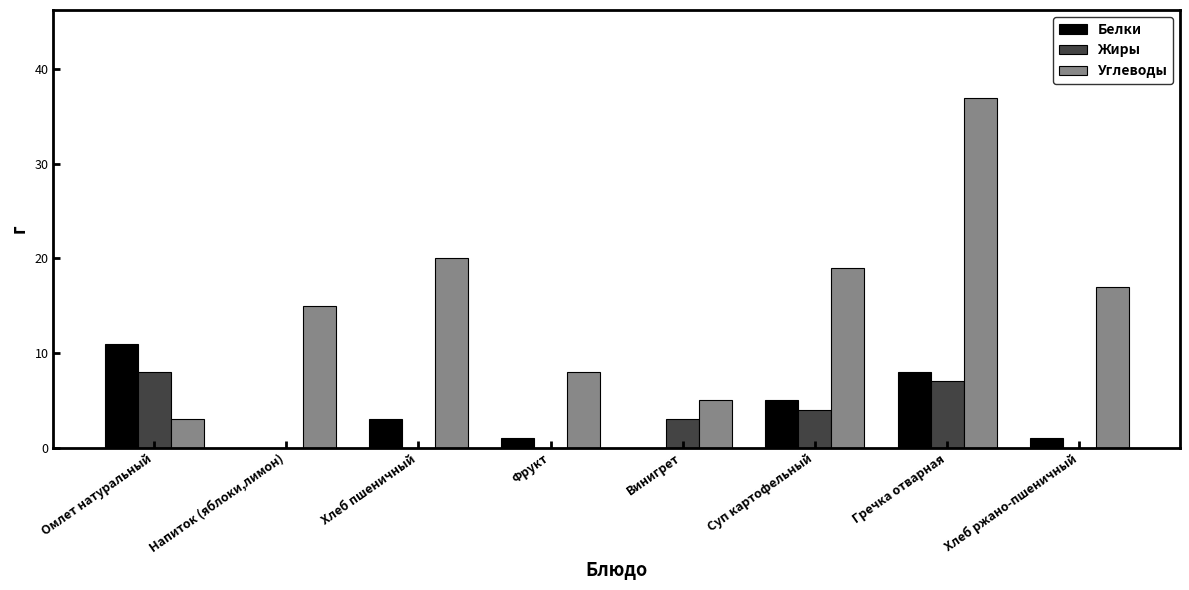

The value of Белки at Омлет натуральный is 7. True or false?

False